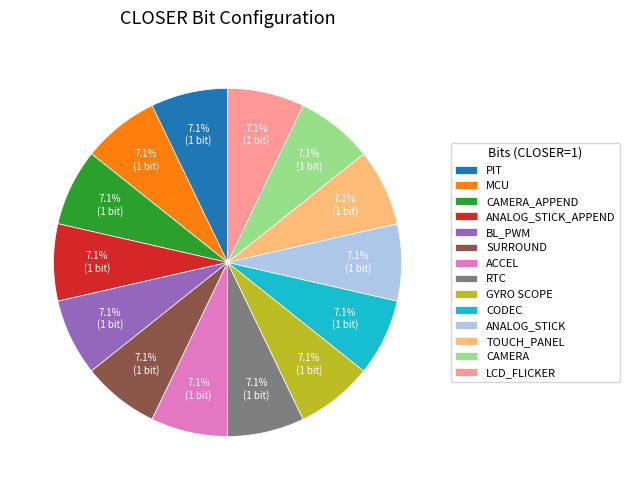

To the nearest percent, what is the difference between the largest and smallest slice percentages?

0%